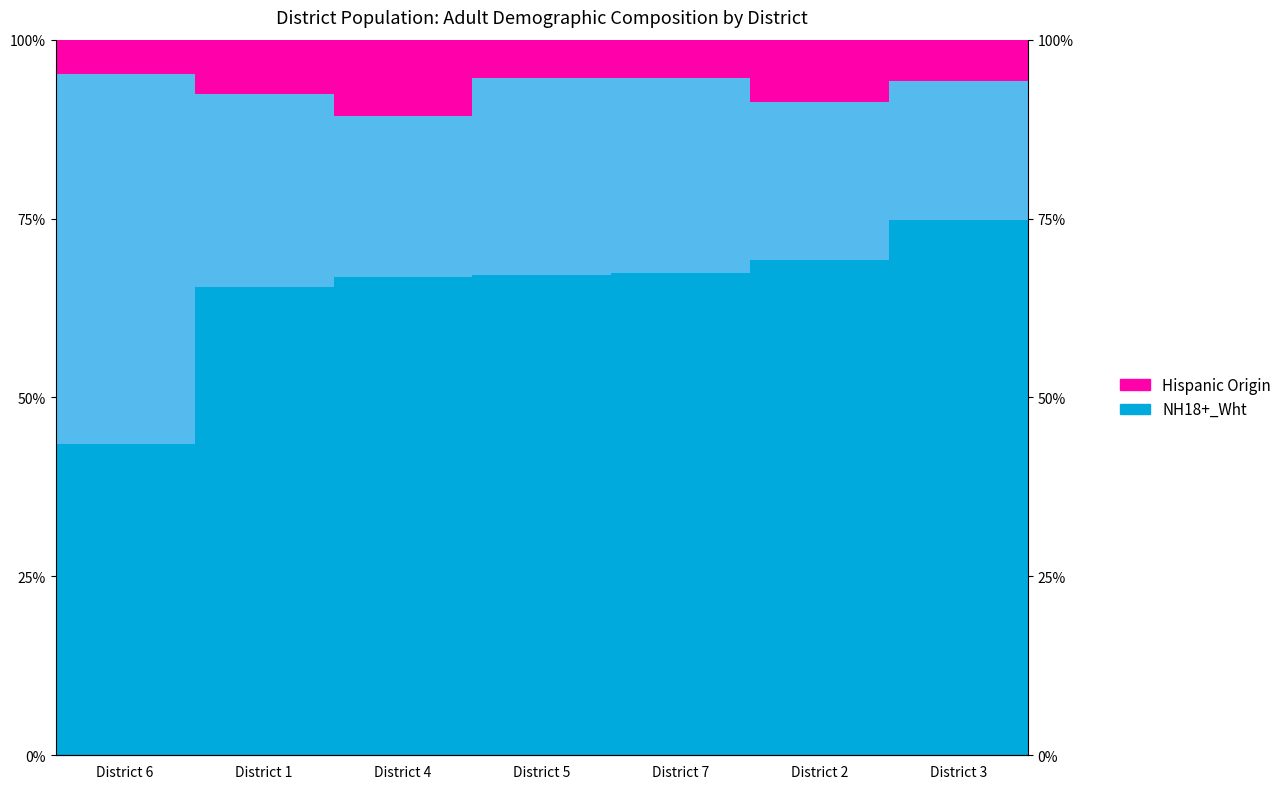

Which label corresponds to the smallest value in the chart?

District 6